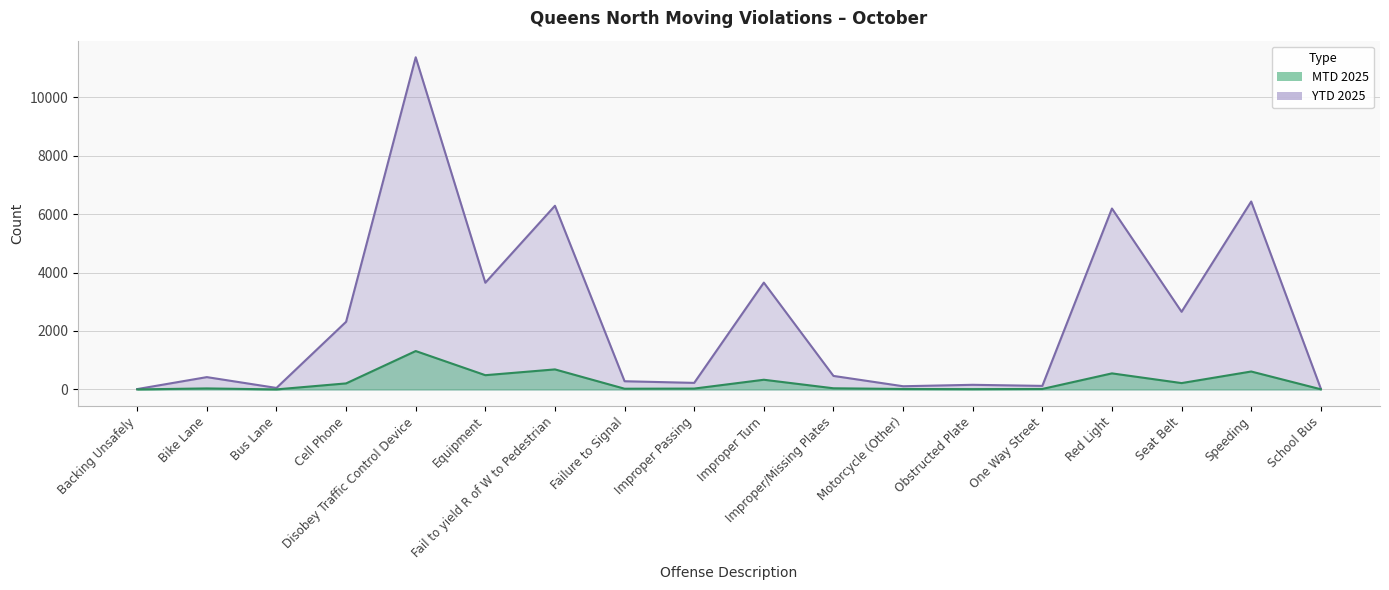

Which series has the largest total across all categories?

YTD 2025